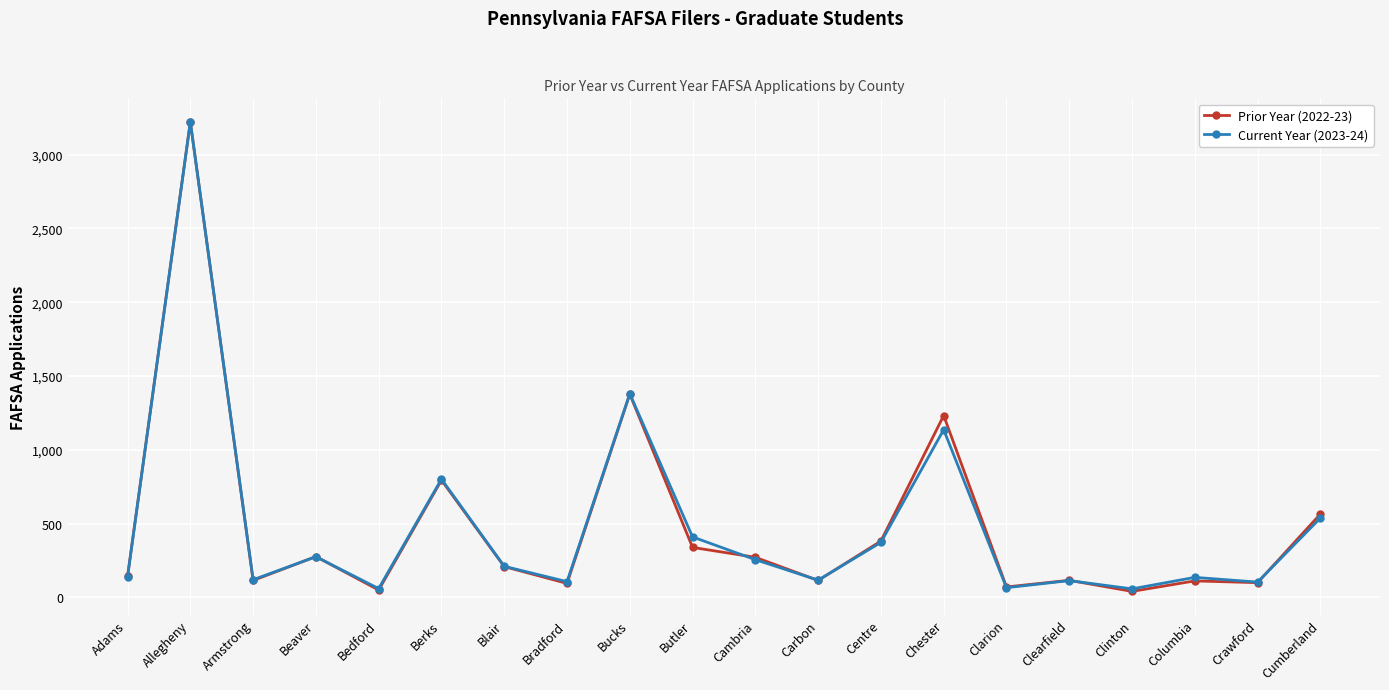

What is the total value across all series at Bucks?

2757